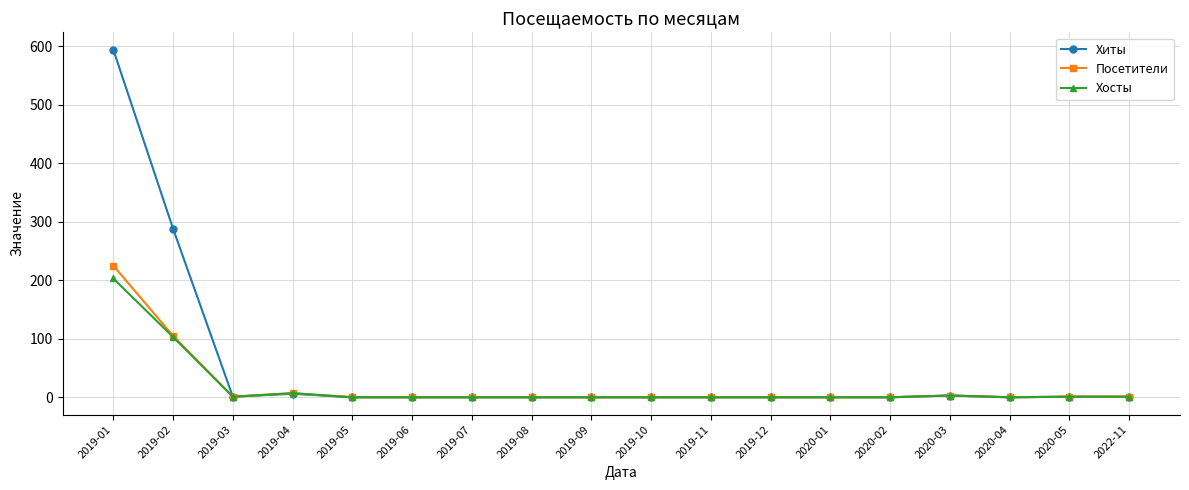

What are all the series names shown in the legend?

Хиты, Посетители, Хосты